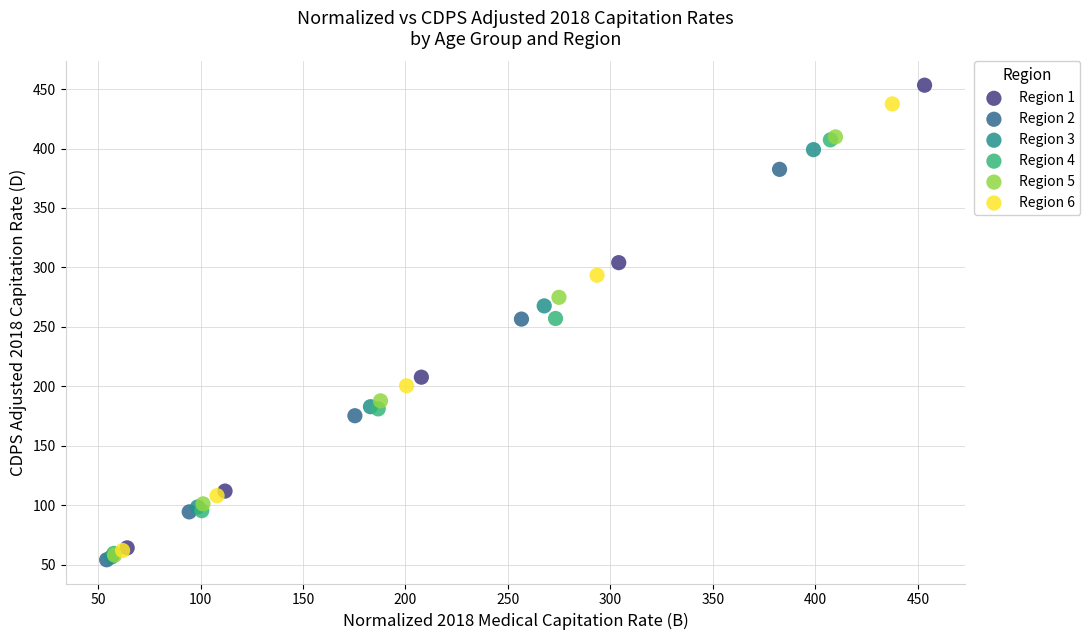

Which series has the widest spread of Y values?

Region 1